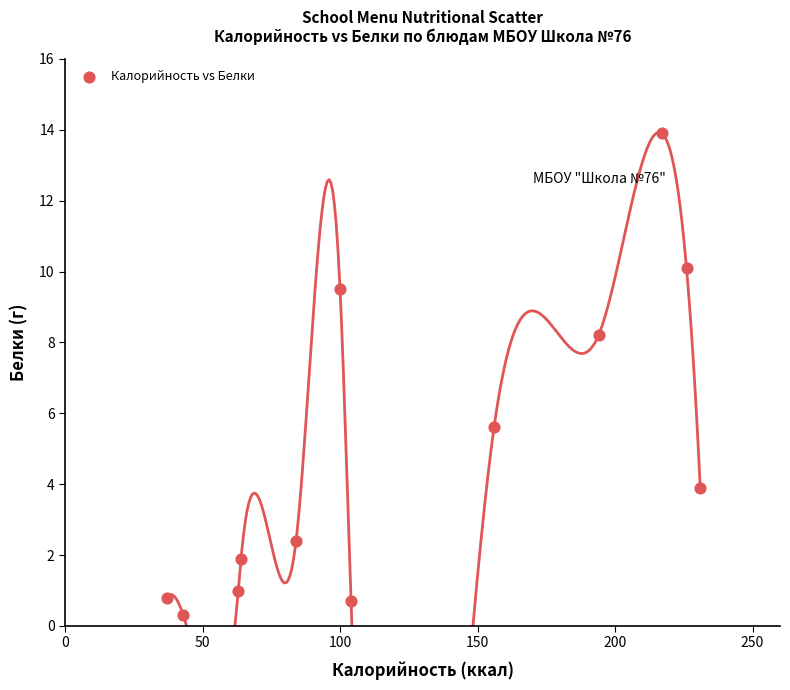

What is the average X value?

126.6